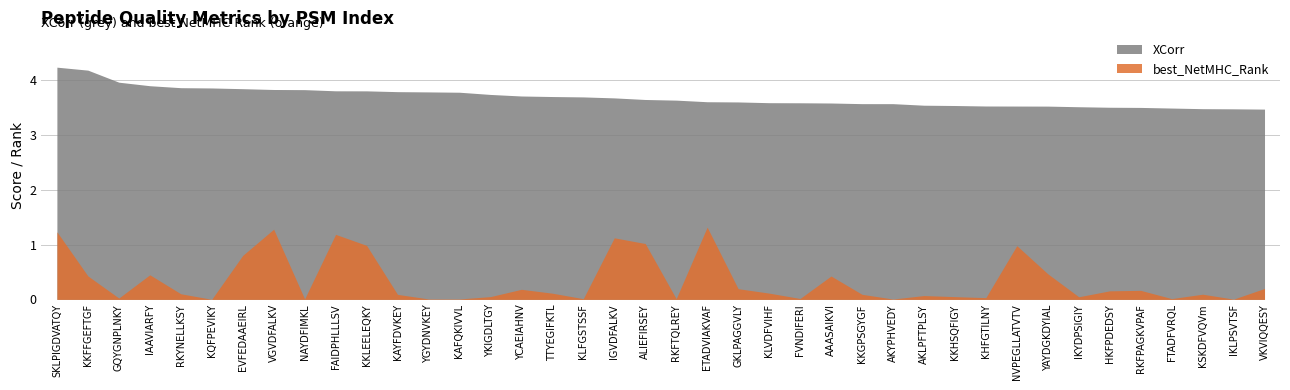

Does the chart display data point markers on the line(s)?

No